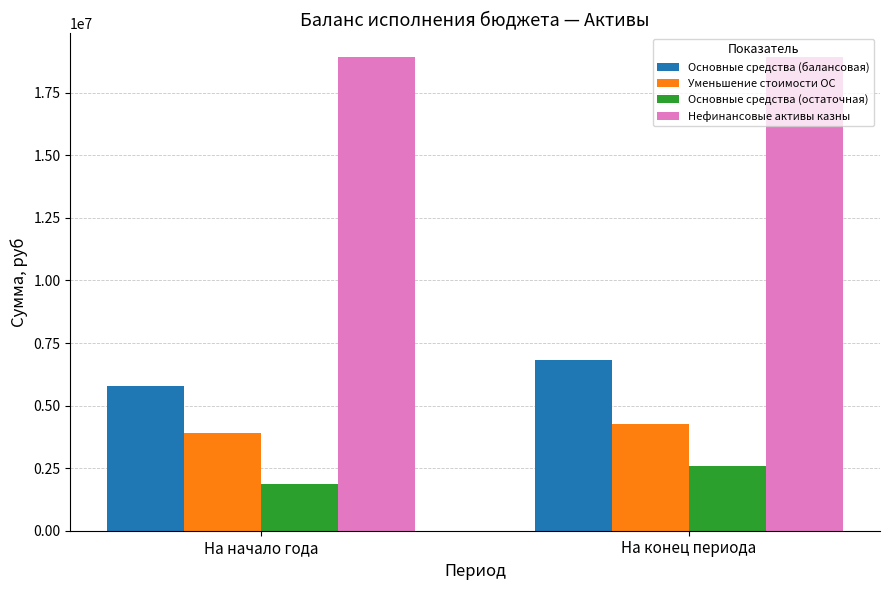

How many values in the Основные средства (балансовая) series are below 6833255?

1